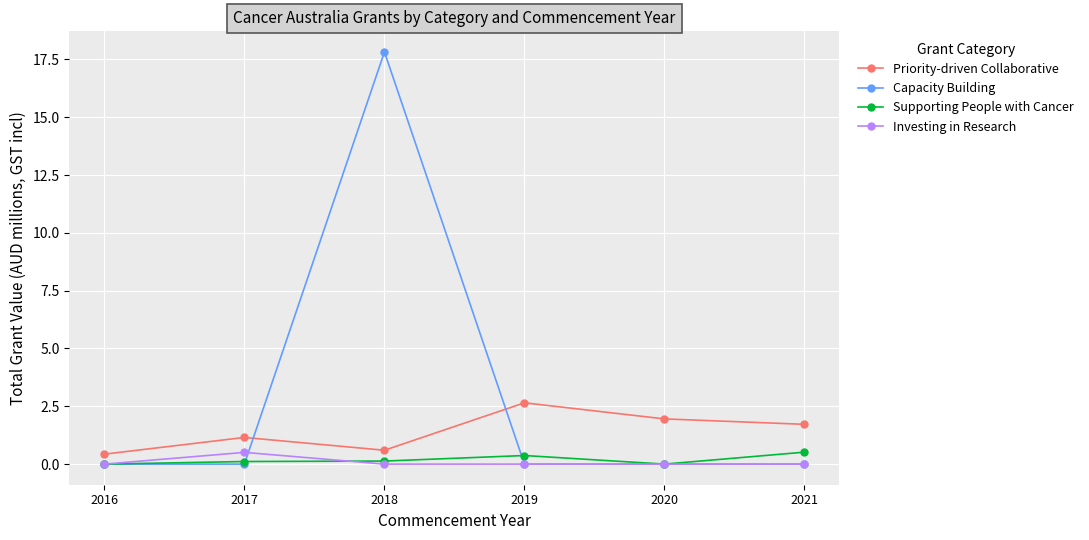

What is the value of the Priority-driven Collaborative point at the 6th from the left?

1.7